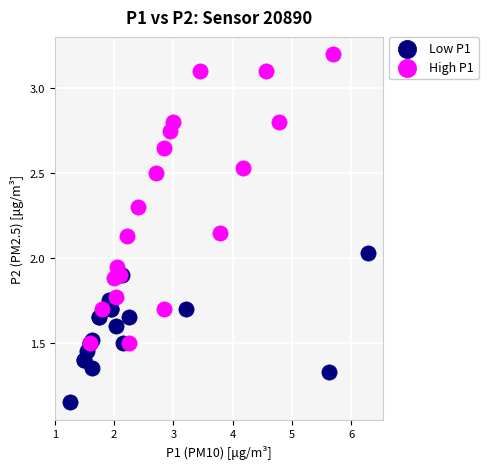

Which series contains the highest Y value?

High P1